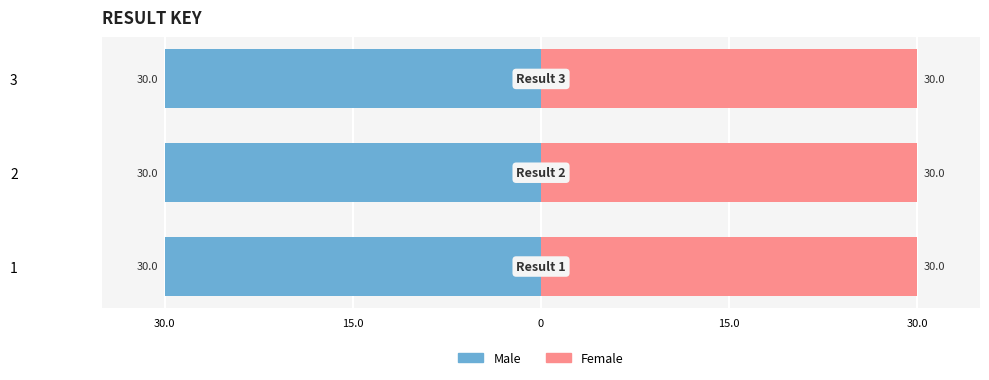

Is it true that Male equals -30.0 at 3?

True